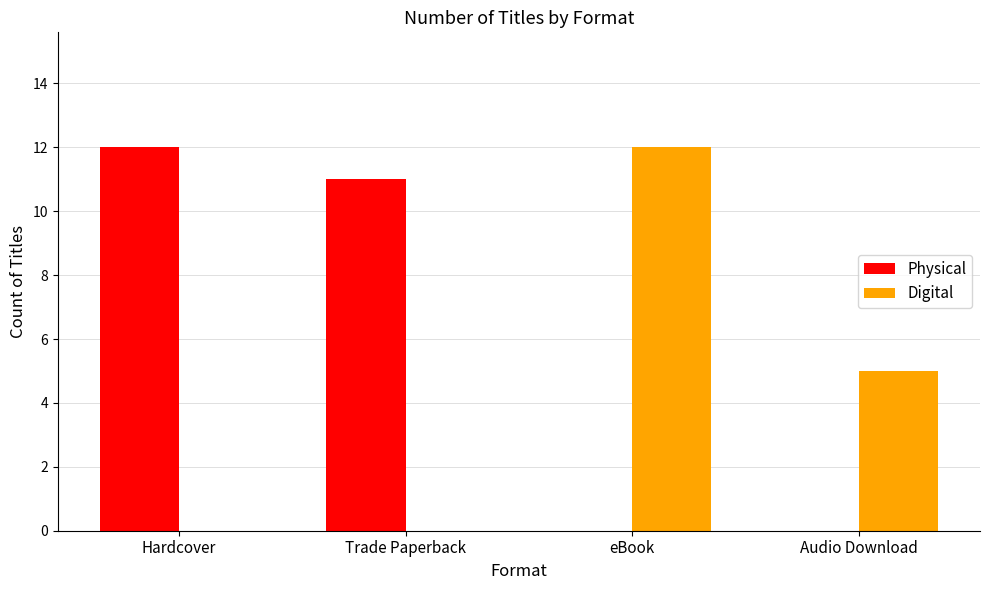

What is the average value of the Digital series?

4